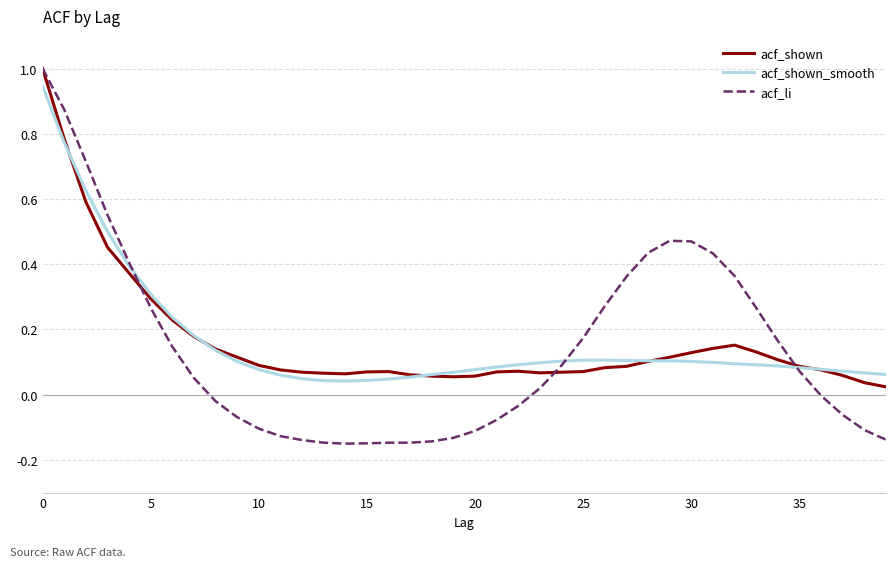

Which series has the largest range (max minus min)?

acf_li